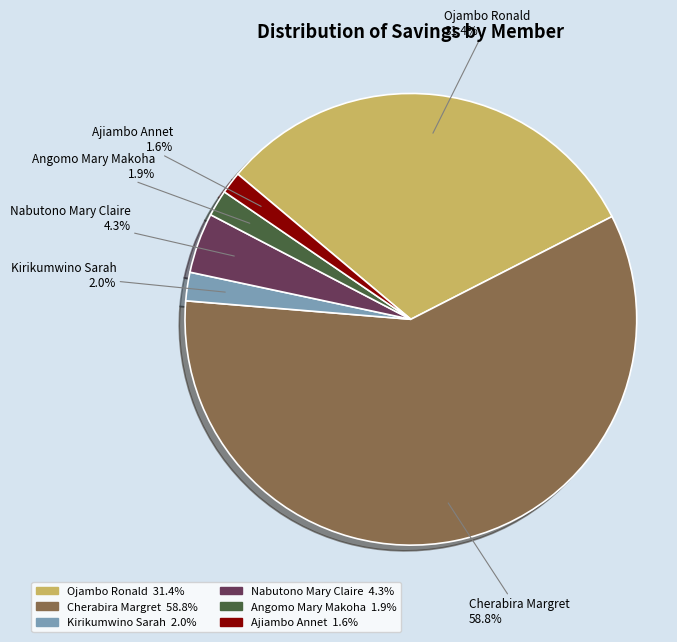

Combined, do Ojambo Ronald and Kirikumwino Sarah account for over 50%?

No